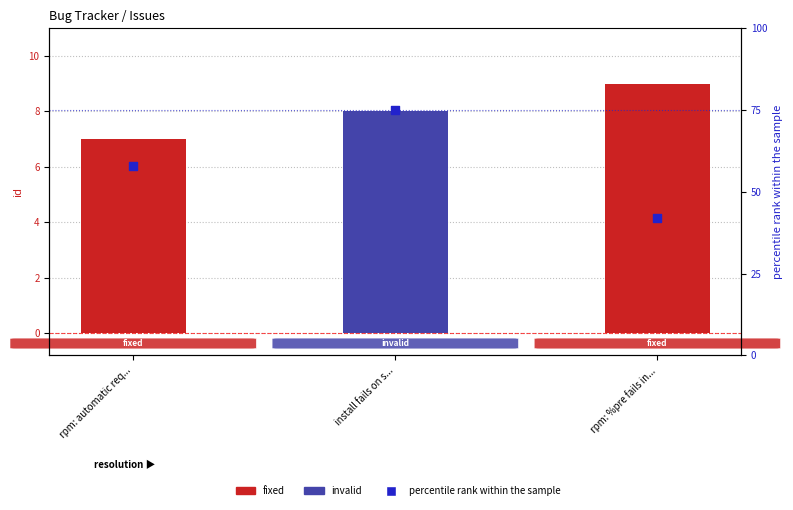

At which category is the sum across all series the highest?

install fails on s...